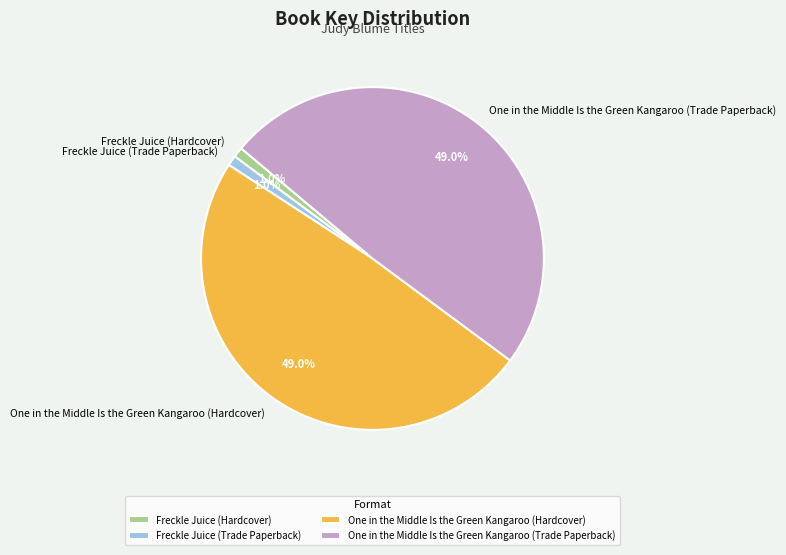

What percentage is the Freckle Juice (Hardcover) slice, to the nearest percent?

1%